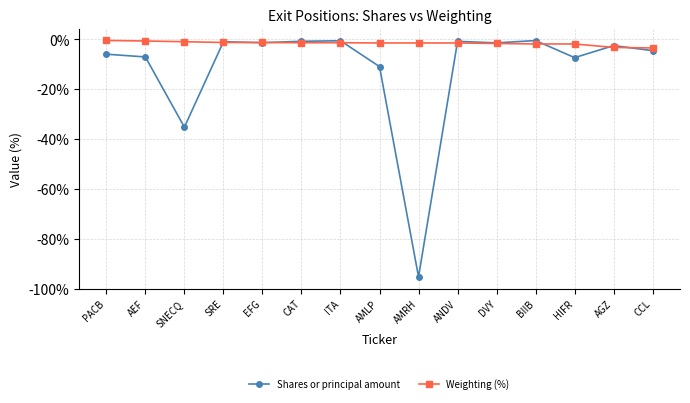

What is the label of the 8th point from the right?

AMLP